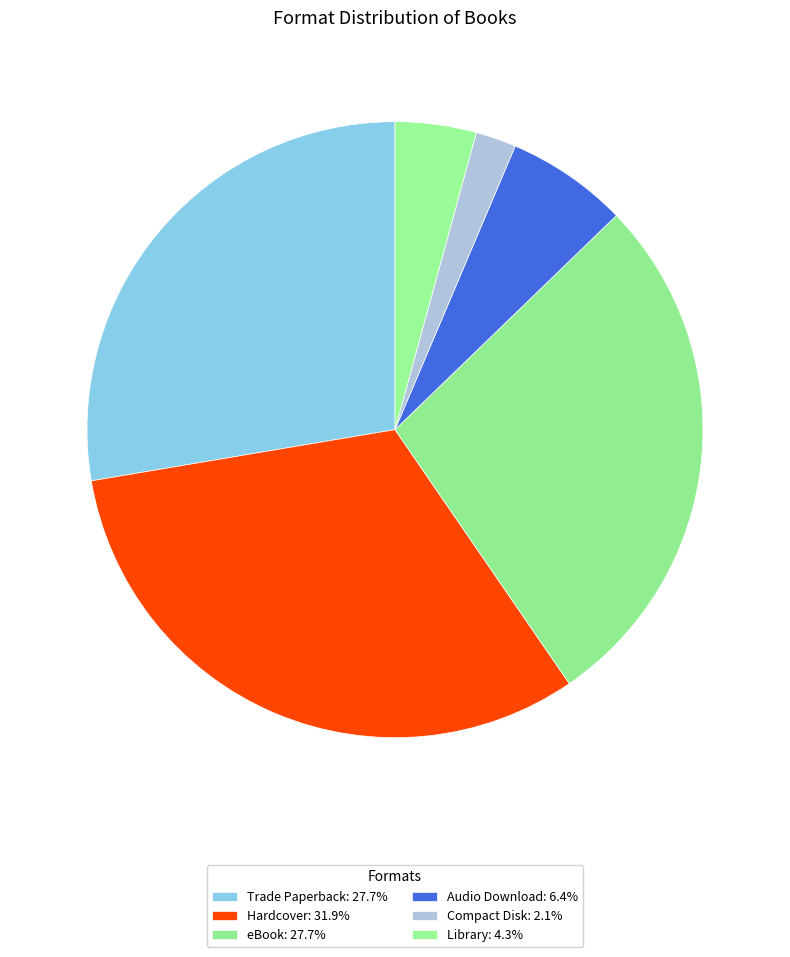

To the nearest percent, what is the difference between the Hardcover and Compact Disk slice percentages?

30%